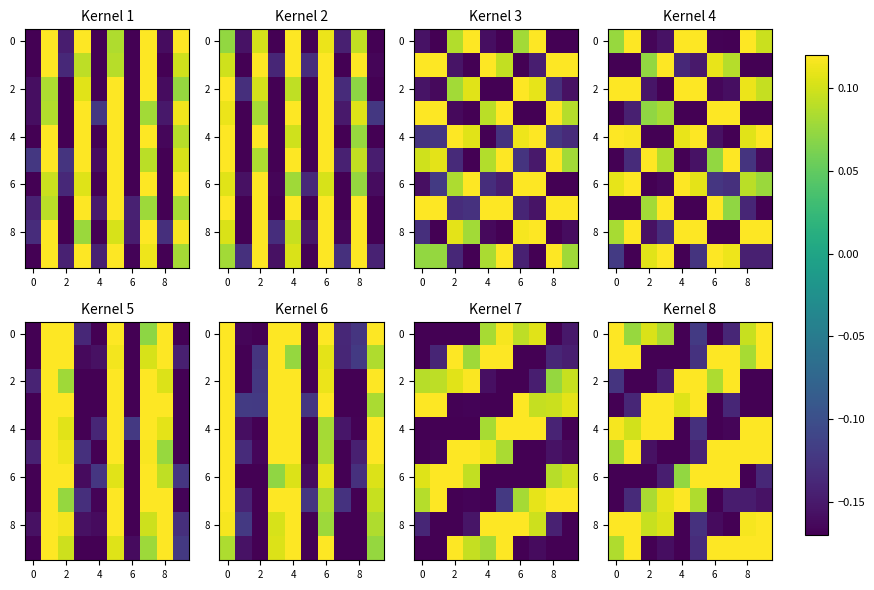

What is the difference between the highest and lowest values at 9?

0.4